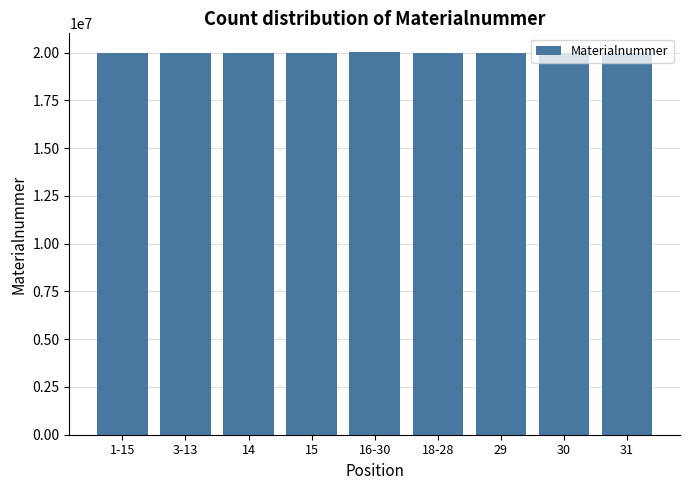

What is the sum of the values at 30 and 3-13?

40004318